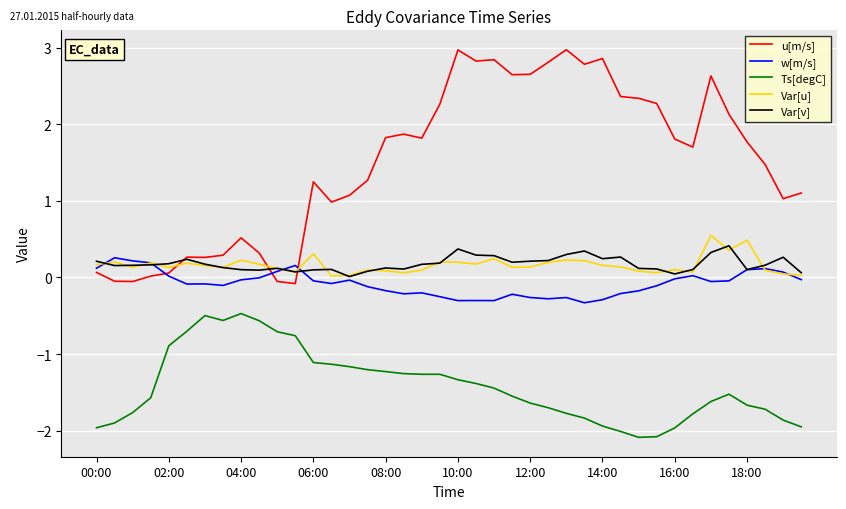

True or false: Var[u] and Ts[degC] cross at least once.

False